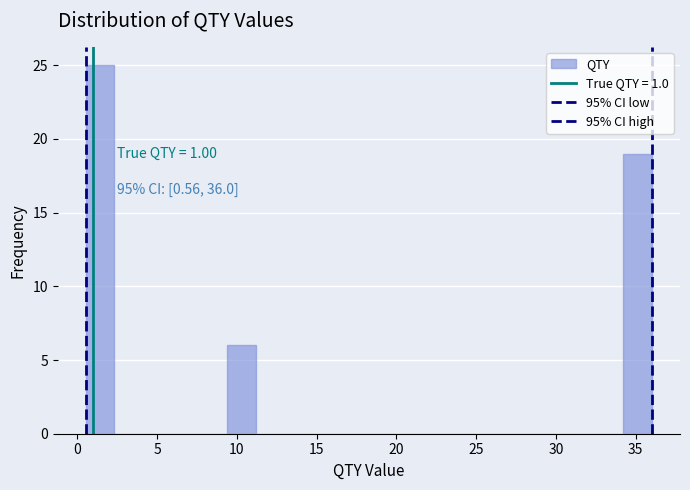

Read against the x-axis, roughly where is the centre of the tallest bar?

1.5